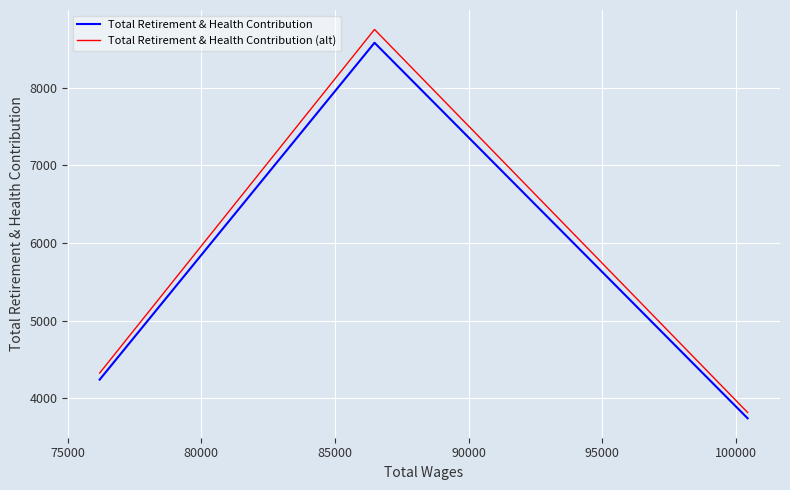

List the series in order of their overall mean, highest first.

Total Retirement & Health Contribution (alt), Total Retirement & Health Contribution